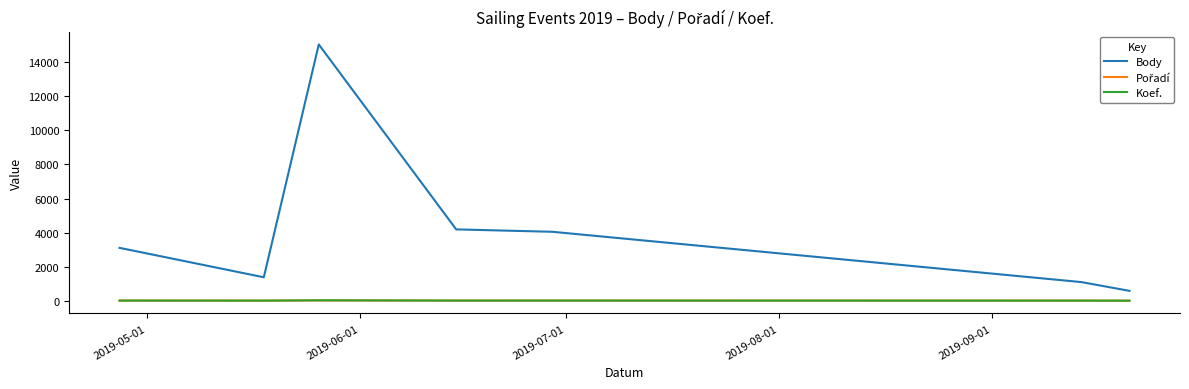

True or false: Body and Koef. cross at least once.

False